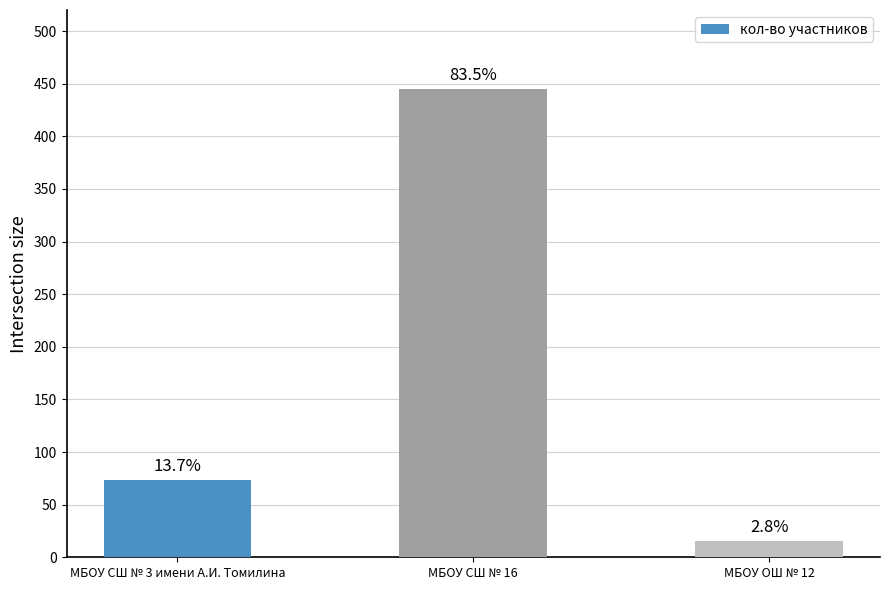

At which category does the chart reach its minimum across all series?

МБОУ ОШ № 12